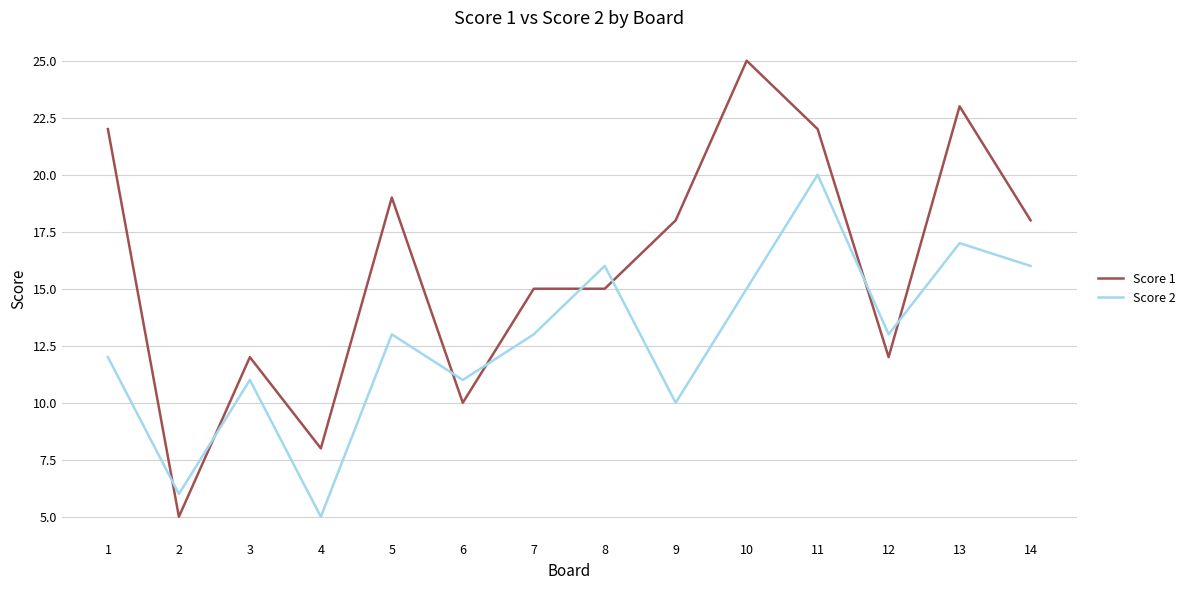

The value of Score 2 at 6 is 16. True or false?

False